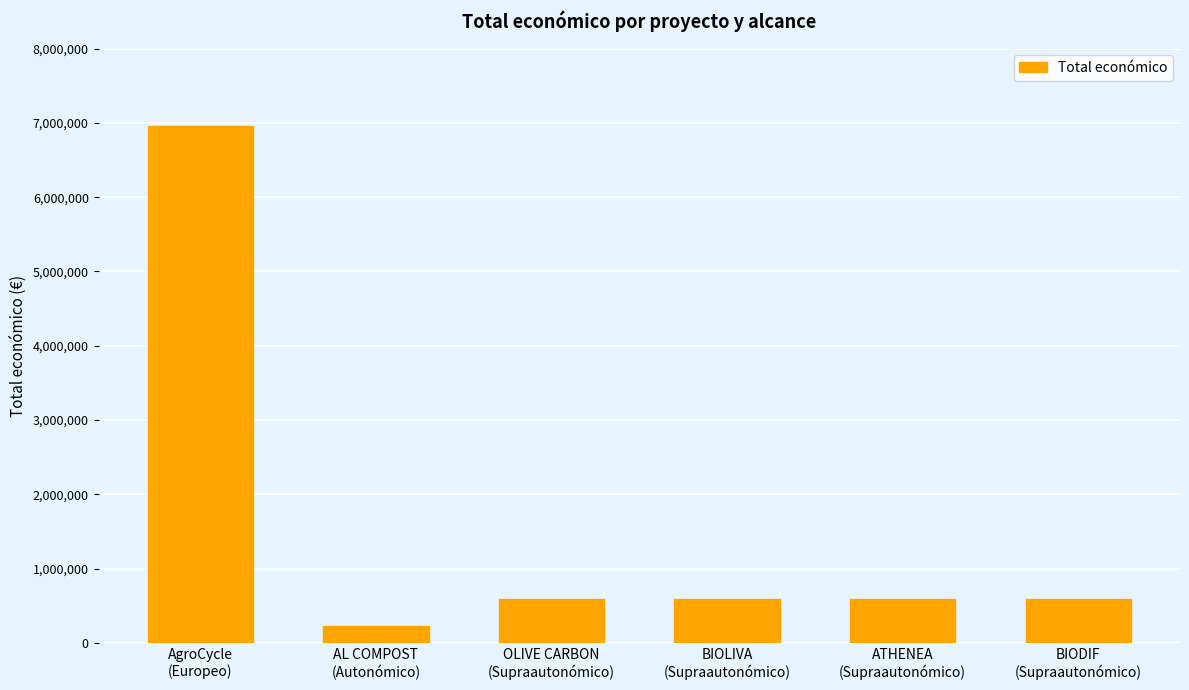

What is the label of the 1st bar from the right?

BIODIF
(Supraautonómico)